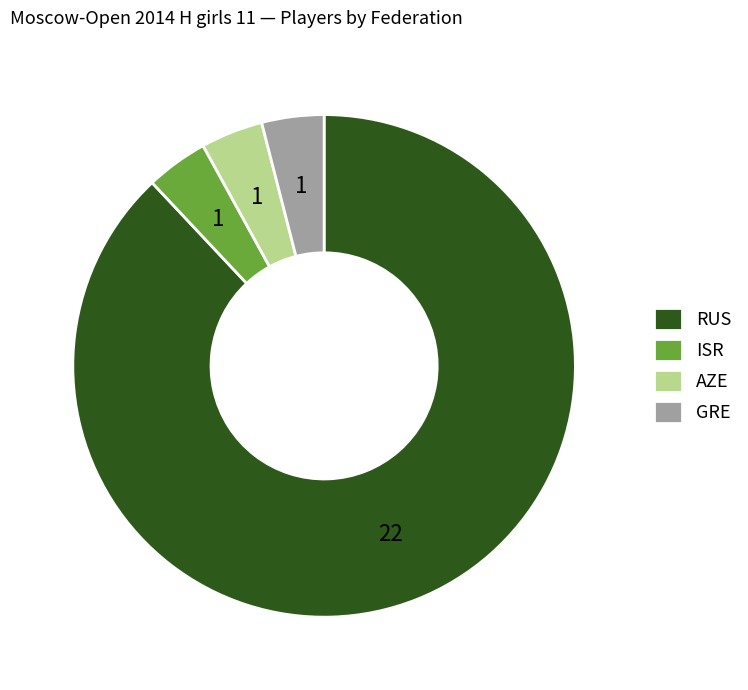

Does ISR represent more than half of the total?

No